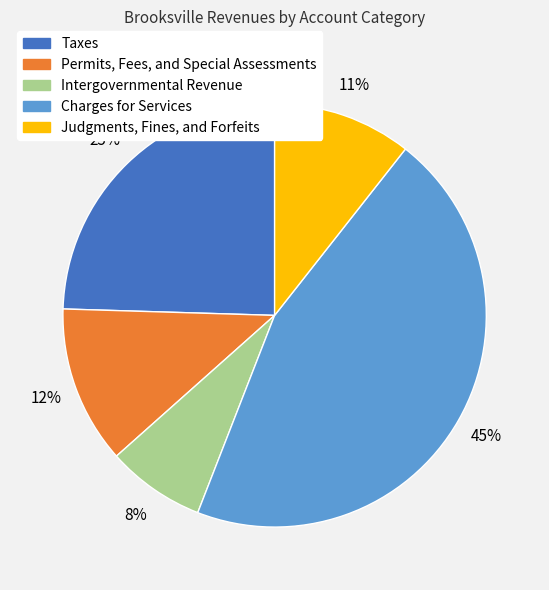

Between Charges for Services and Intergovernmental Revenue, which is larger?

Charges for Services